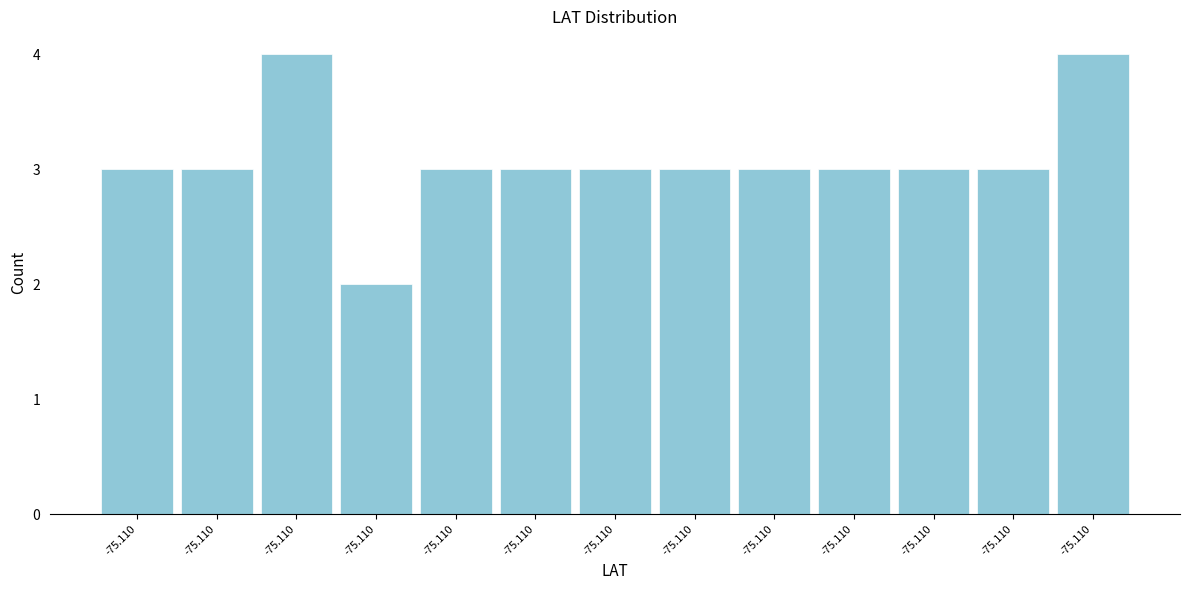

Are the bars horizontal?

No